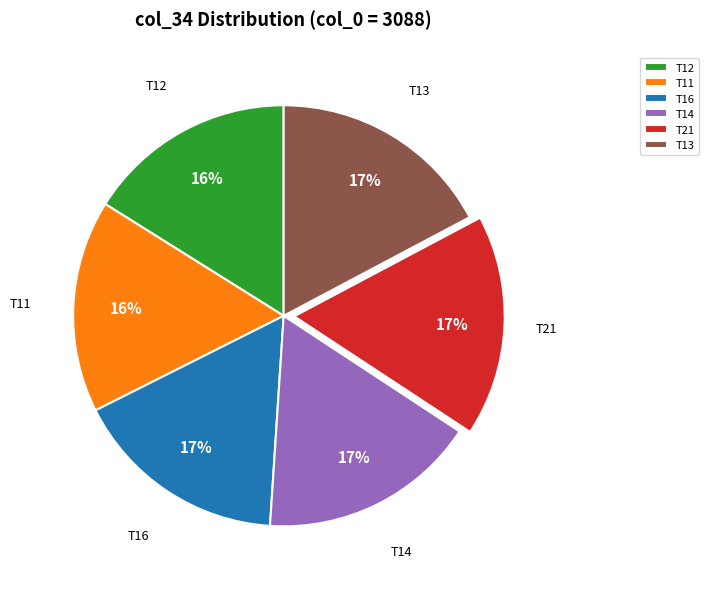

Is there a majority slice in this chart?

No